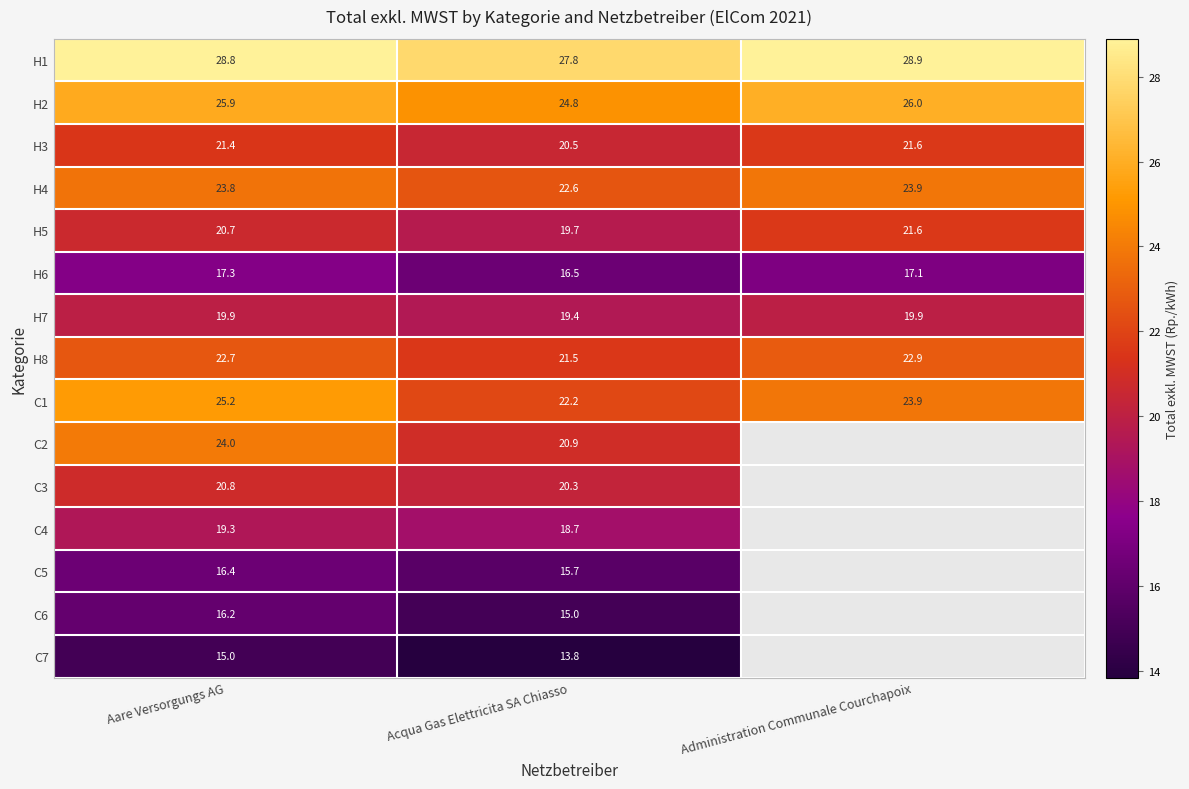

Rank the categories by H4 value from highest to lowest.

Administration Communale Courchapoix, Aare Versorgungs AG, Acqua Gas Elettricita SA Chiasso